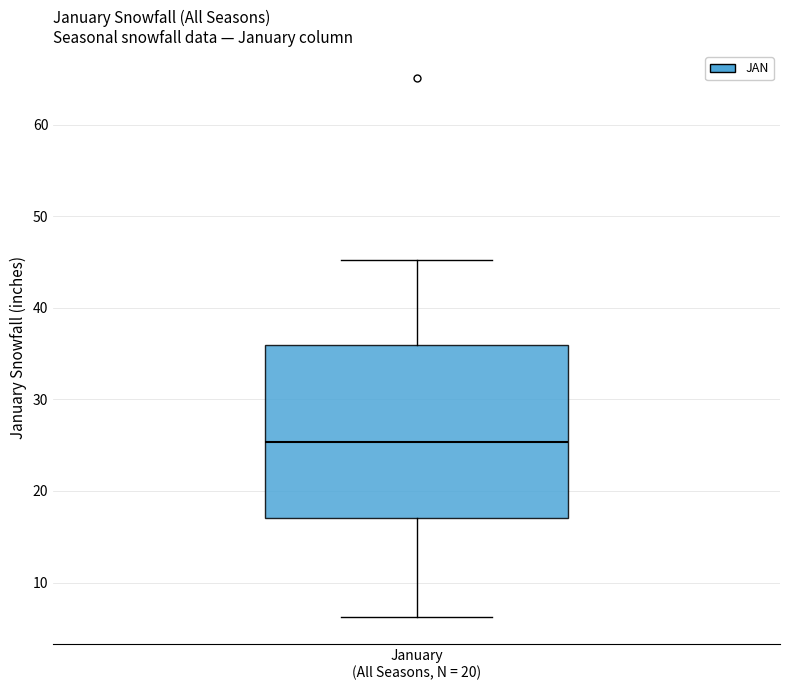

Where is the lower edge of the box for January (All Seasons, N = 20) on the y-axis? The values are not printed on the chart, so give them approximately, as read against the axis.

17